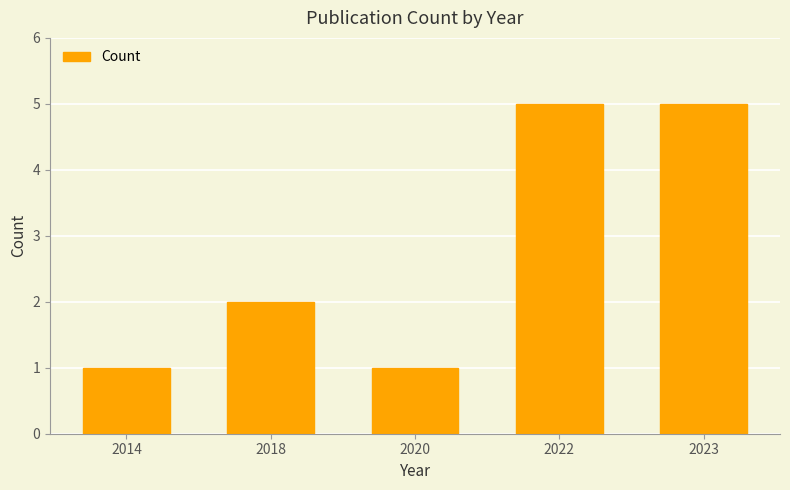

What is the change in value from 2018 to 2022?

+3